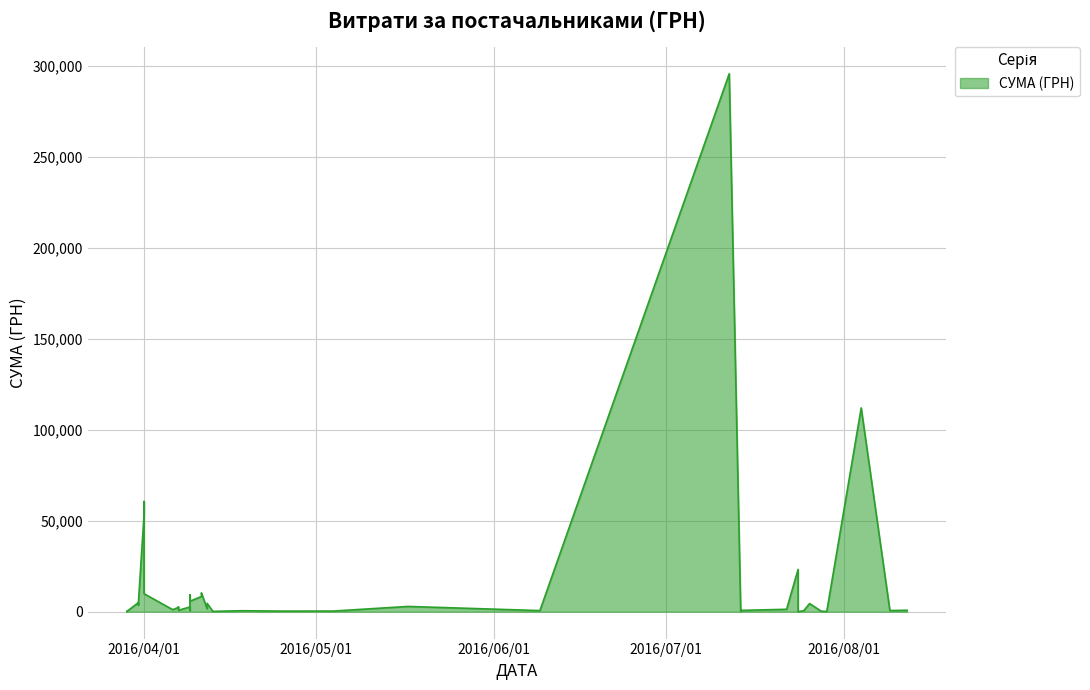

What is the smallest value displayed?

11.2